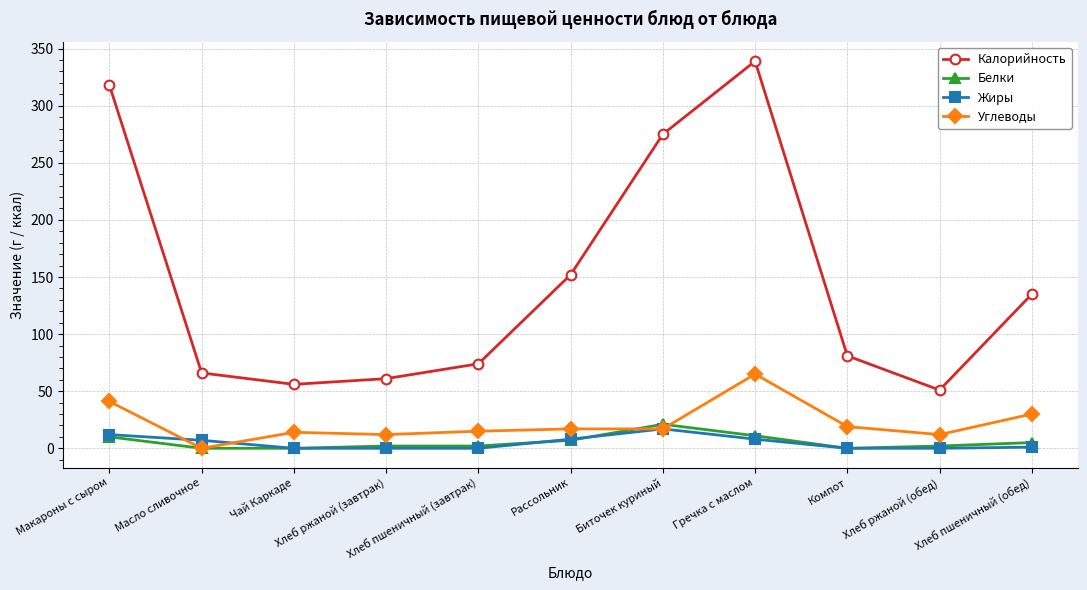

True or false: Углеводы has more than 0 interior local peaks.

True